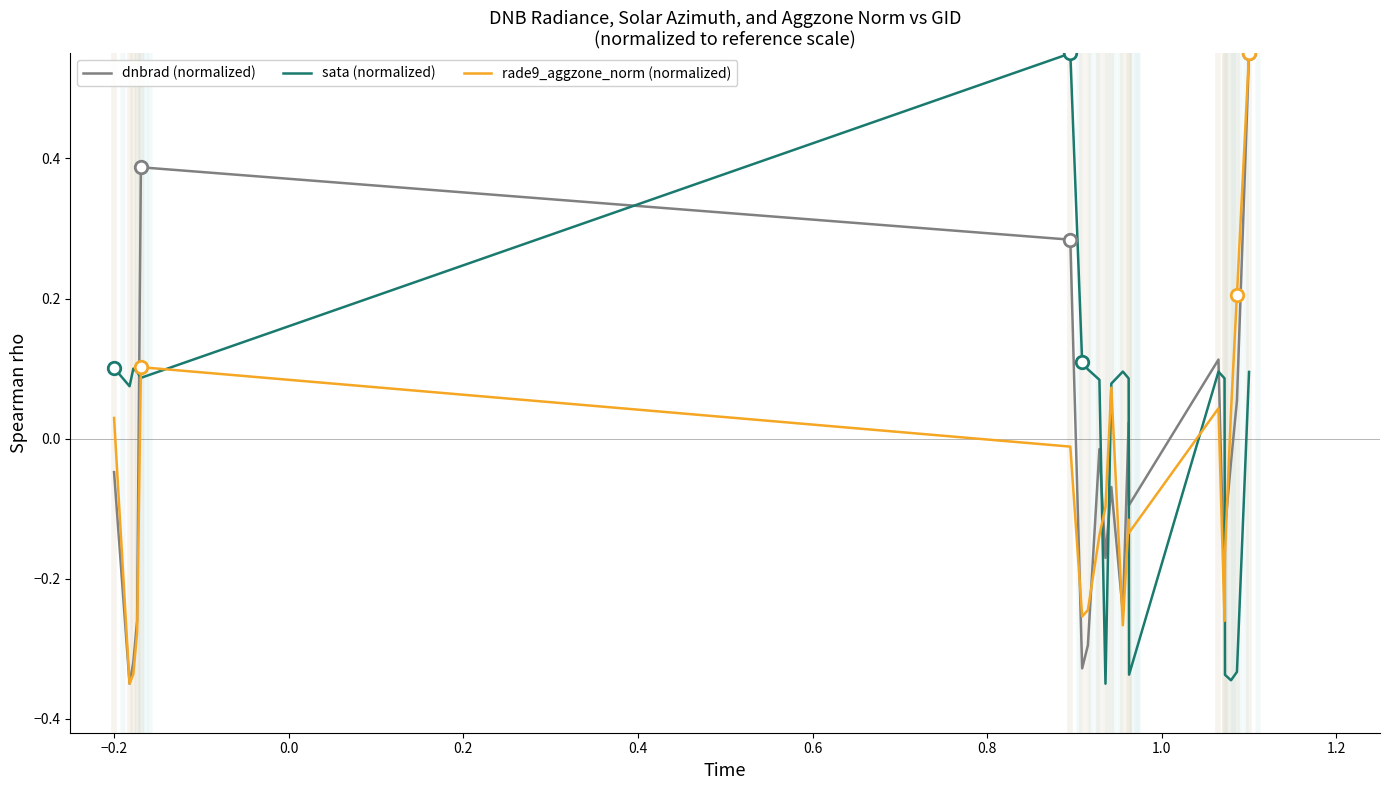

How many intersections are there between dnbrad (normalized) and sata (normalized)?

7